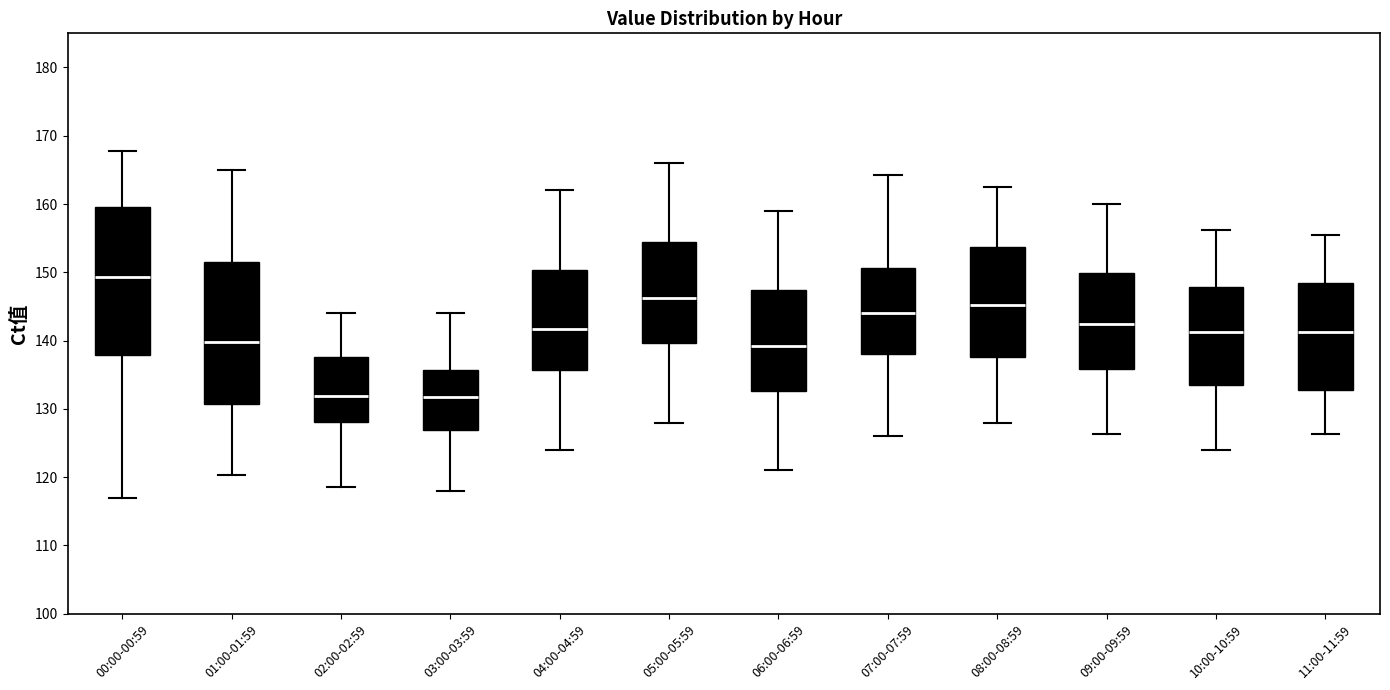

Reading left to right, read every box against the y-axis: the position of its median line, the range the box covers, and the ends of its whiskers. The values are not printed on the chart, so give them approximately, as read against the axis.

00:00-00:59: median 149, box 138 to 160, whiskers 117 to 168
01:00-01:59: median 140, box 131 to 152, whiskers 120 to 165
02:00-02:59: median 132, box 128 to 138, whiskers 119 to 144
03:00-03:59: median 132, box 127 to 136, whiskers 118 to 144
04:00-04:59: median 142, box 136 to 150, whiskers 124 to 162
05:00-05:59: median 146, box 140 to 154, whiskers 128 to 166
06:00-06:59: median 139, box 133 to 147, whiskers 121 to 159
07:00-07:59: median 144, box 138 to 151, whiskers 126 to 164
08:00-08:59: median 145, box 138 to 154, whiskers 128 to 163
09:00-09:59: median 142, box 136 to 150, whiskers 126 to 160
10:00-10:59: median 141, box 134 to 148, whiskers 124 to 156
11:00-11:59: median 141, box 133 to 148, whiskers 126 to 156